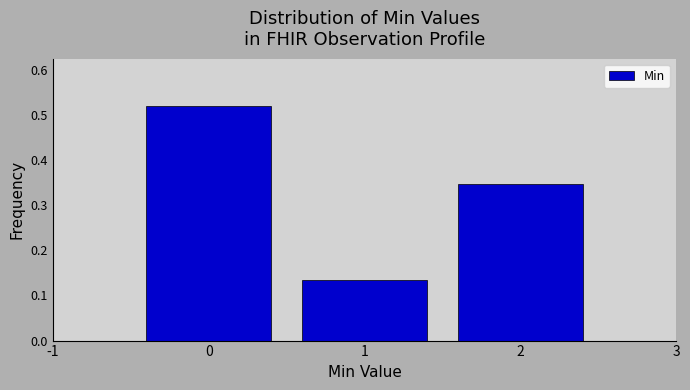

How tall is the bar that spans 0.5 to 1.5 on the x-axis? The values are not printed on the chart, so give them approximately, as read against the axis.

0.13